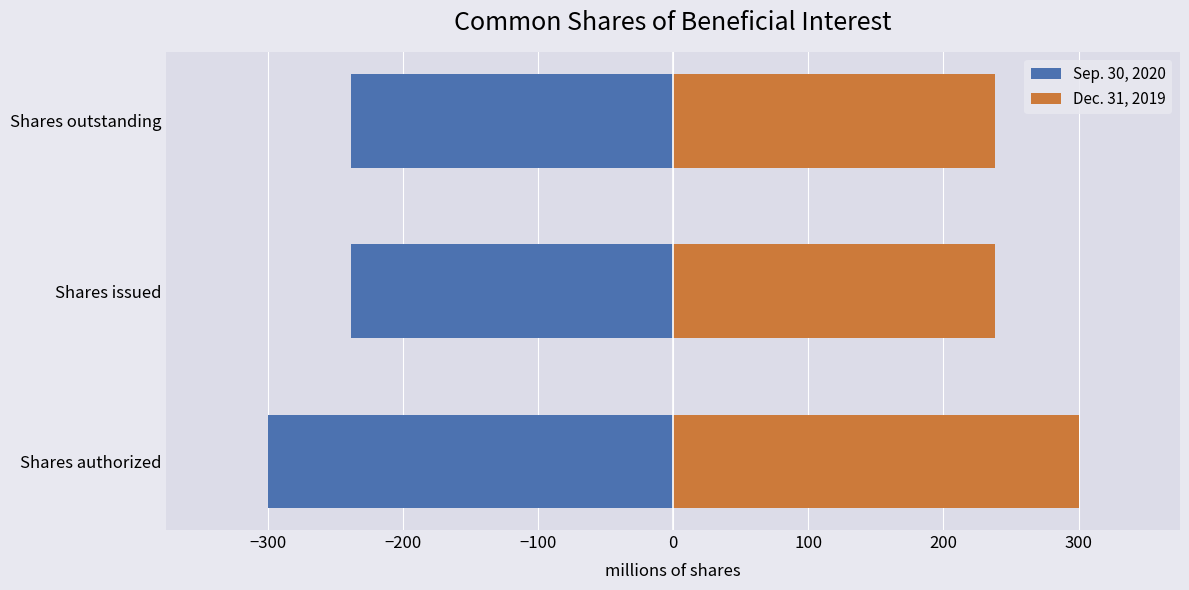

What is the maximum value for Sep. 30, 2020?

-238.3